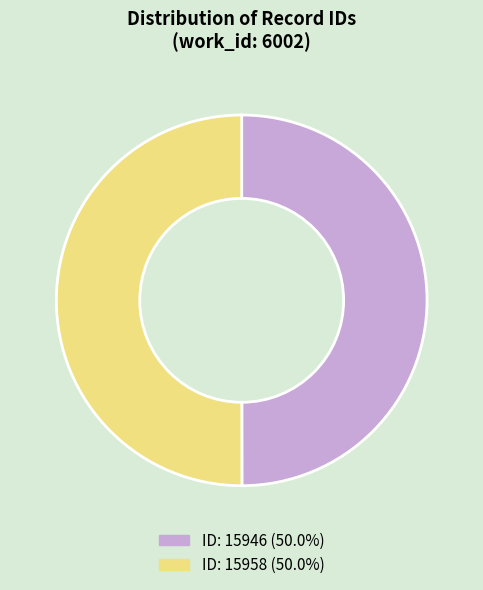

Count the number of slices in the pie.

2